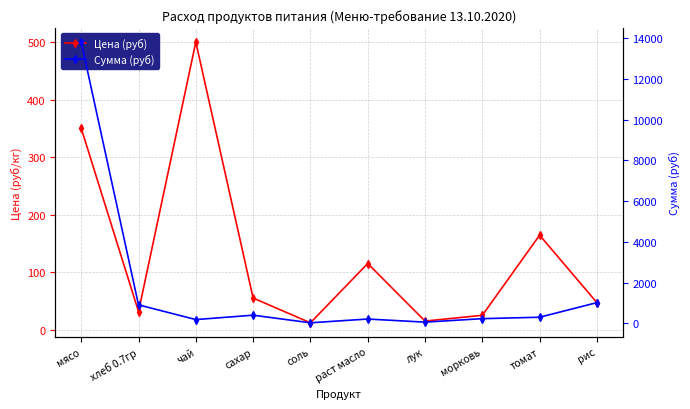

What are all the series names shown in the legend?

Цена (руб), Сумма (руб)